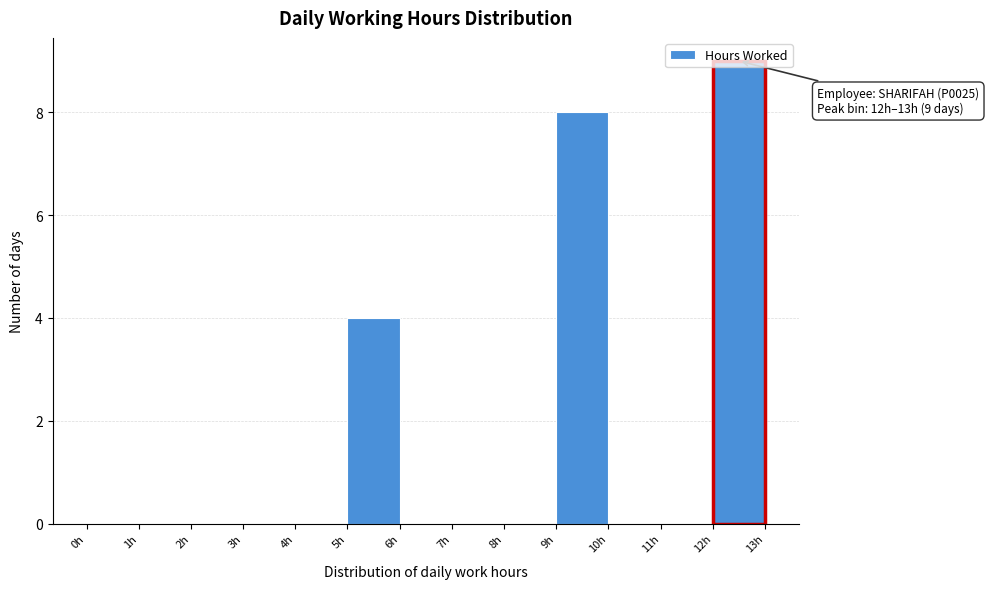

Which range on the x-axis has the tallest bar?

12 to 13